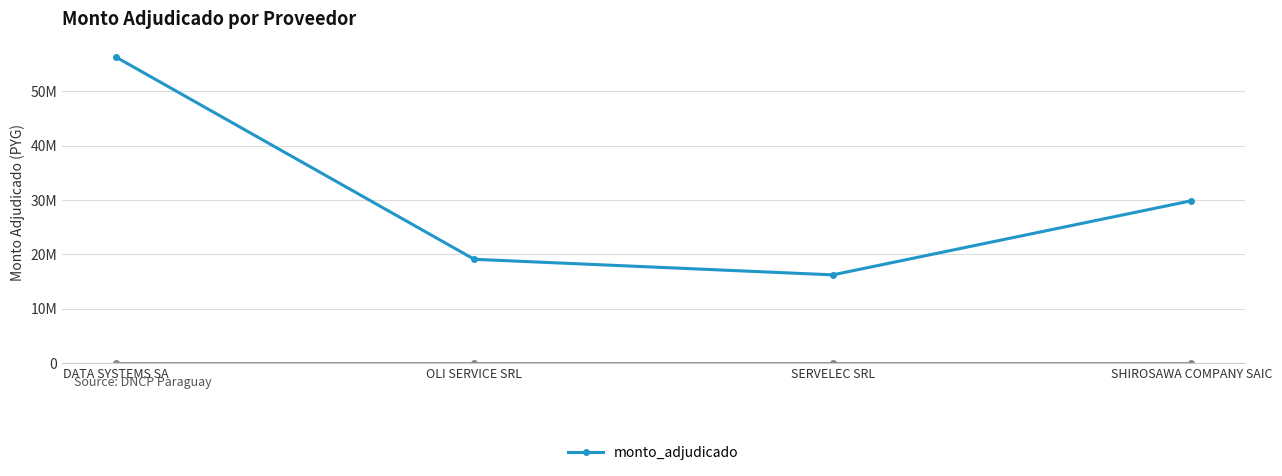

Between DATA SYSTEMS SA and OLI SERVICE SRL, which is larger?

DATA SYSTEMS SA